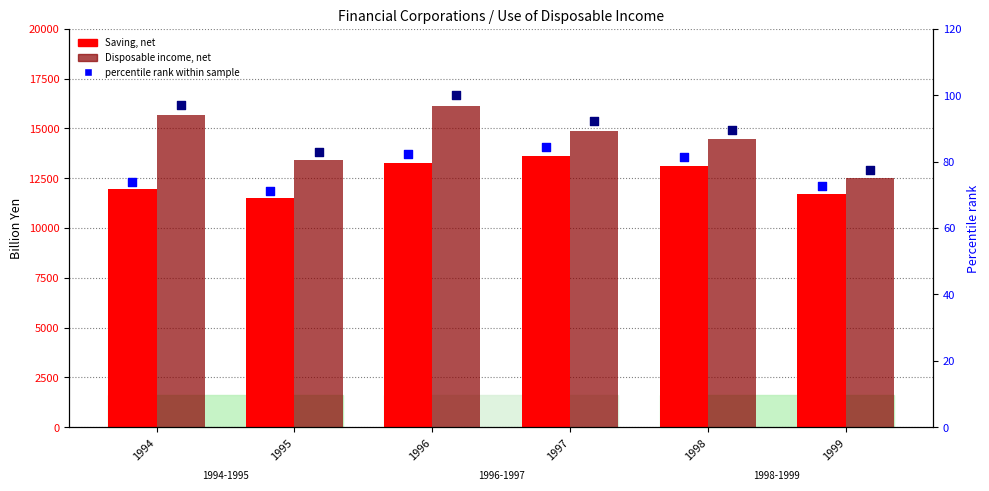

Is the value of percentile rank (Disposable, net) at 1994 greater than the value of Disposable income, net at 1998?

No